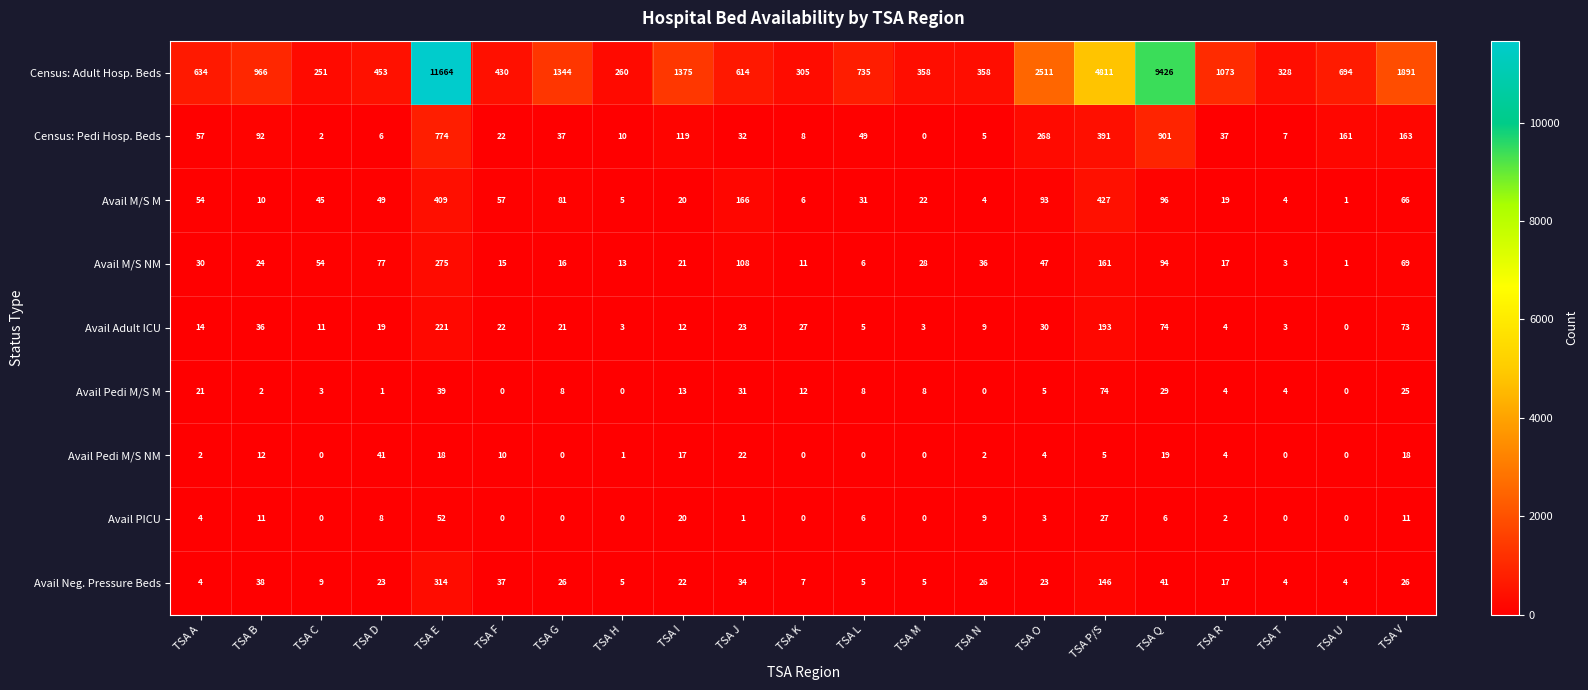

True or false: Census: Pedi Hosp. Beds has a value of 901 at TSA Q.

True